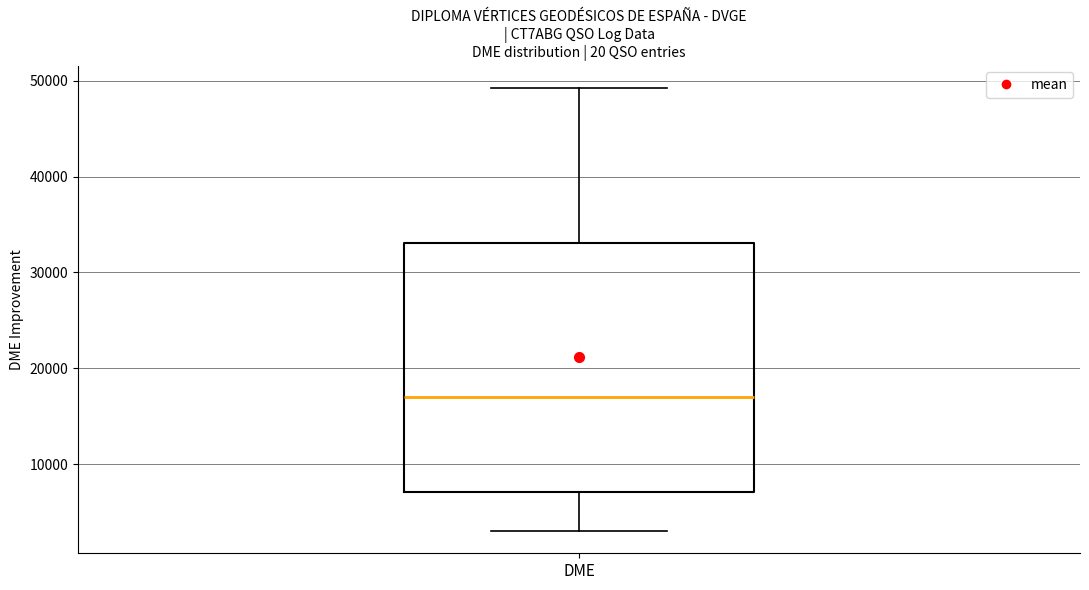

Transcribe this box plot: give where the median line is, the range the box spans, and where the two whiskers end, as read against the y-axis. The values are not printed on the chart, so give them approximately, as read against the axis.

median 17000, box 7000 to 33000, whiskers 3000 to 49000